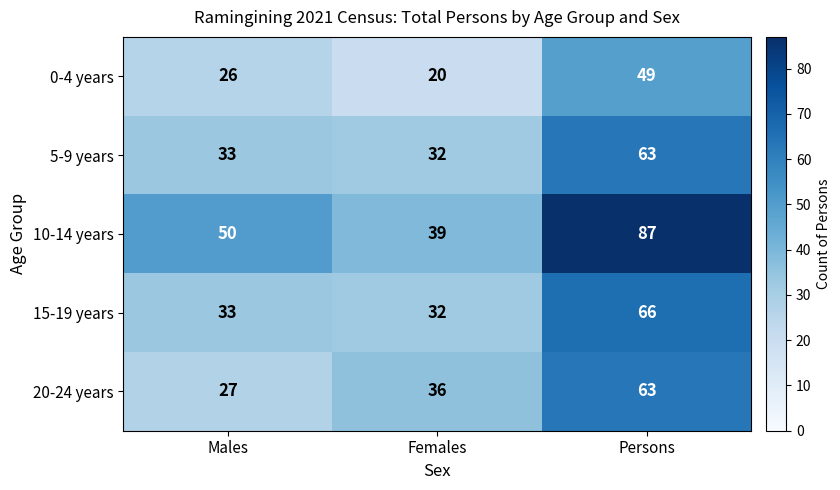

What is the highest value of the 0-4 years series?

49